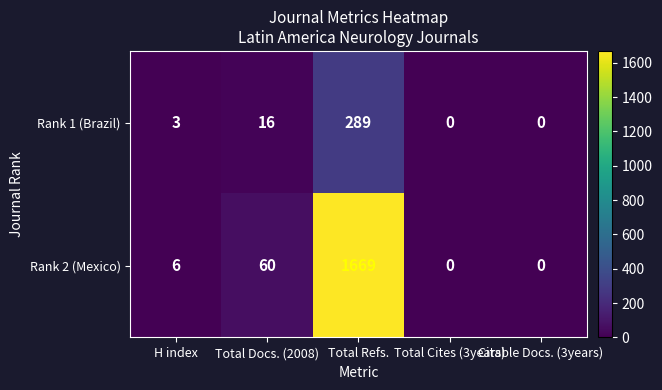

How many data points does each series have?

5